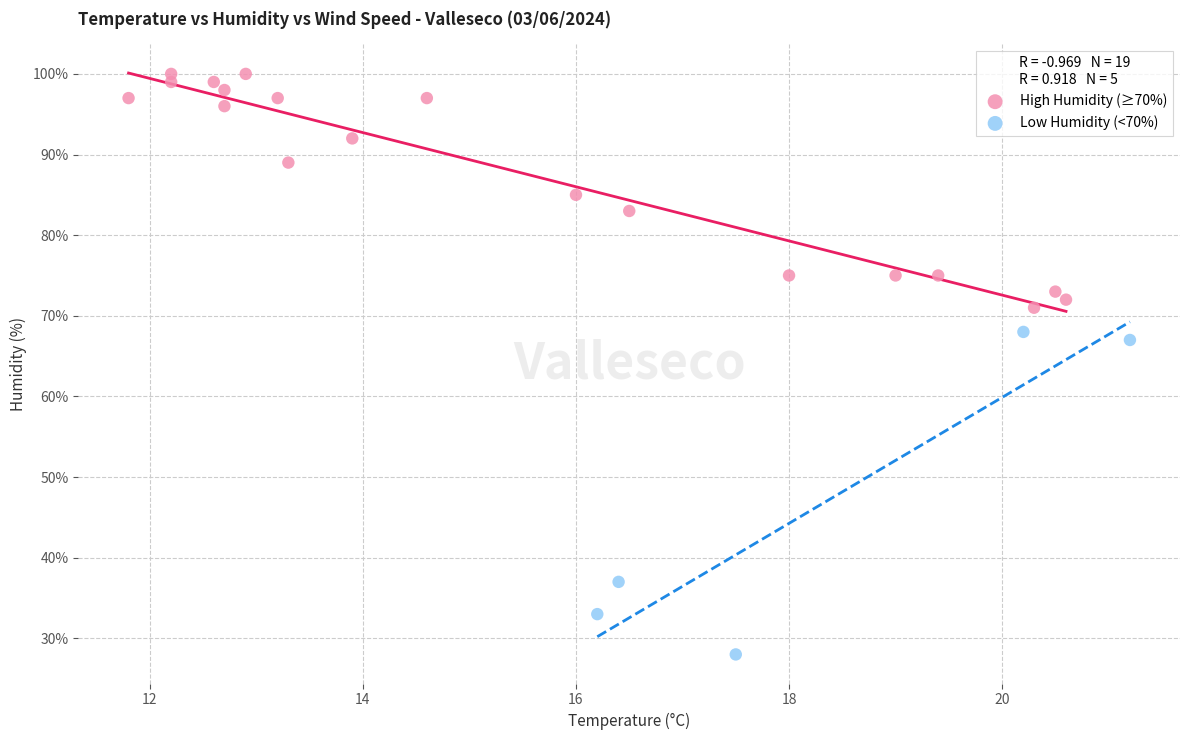

What are all the series names shown in the legend?

High Humidity (≥70%), Low Humidity (<70%)